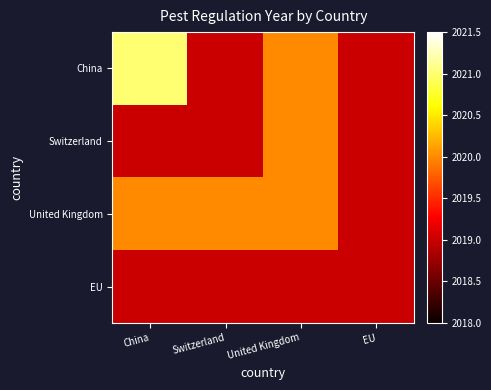

How many series are shown in this chart?

4